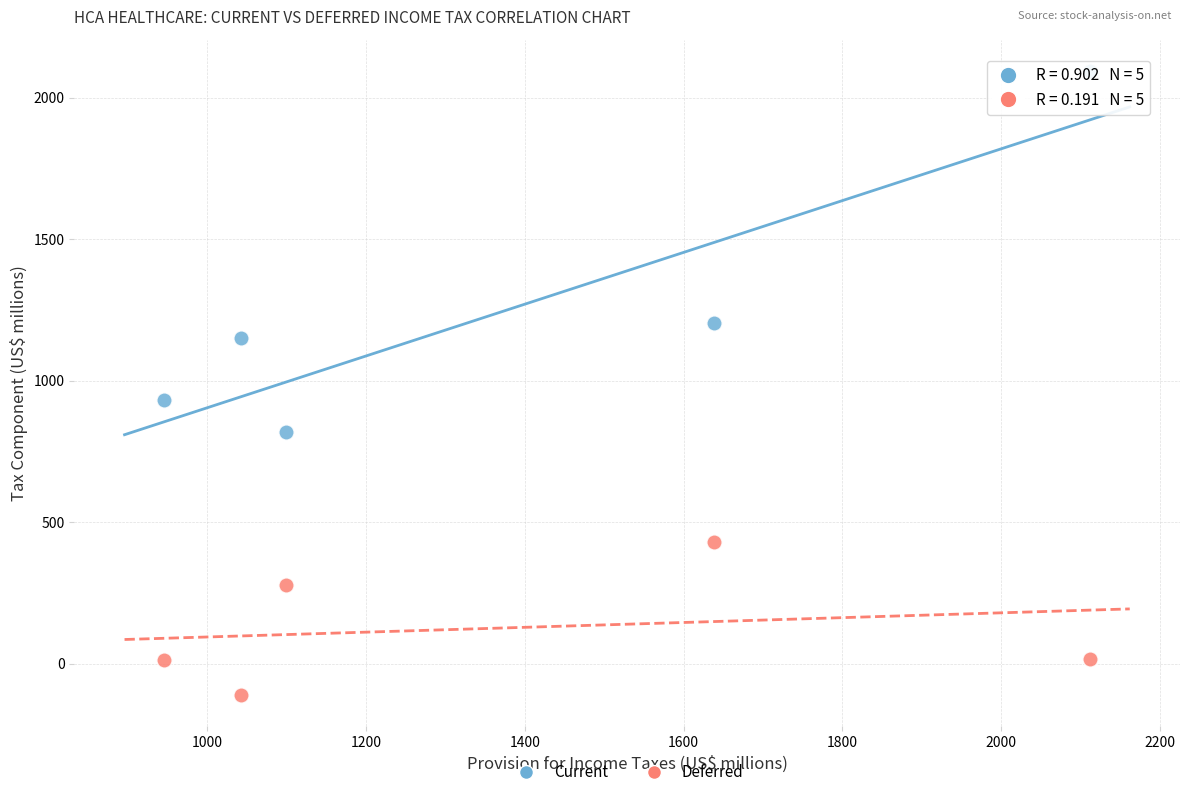

Which series contains the highest Y value?

Current